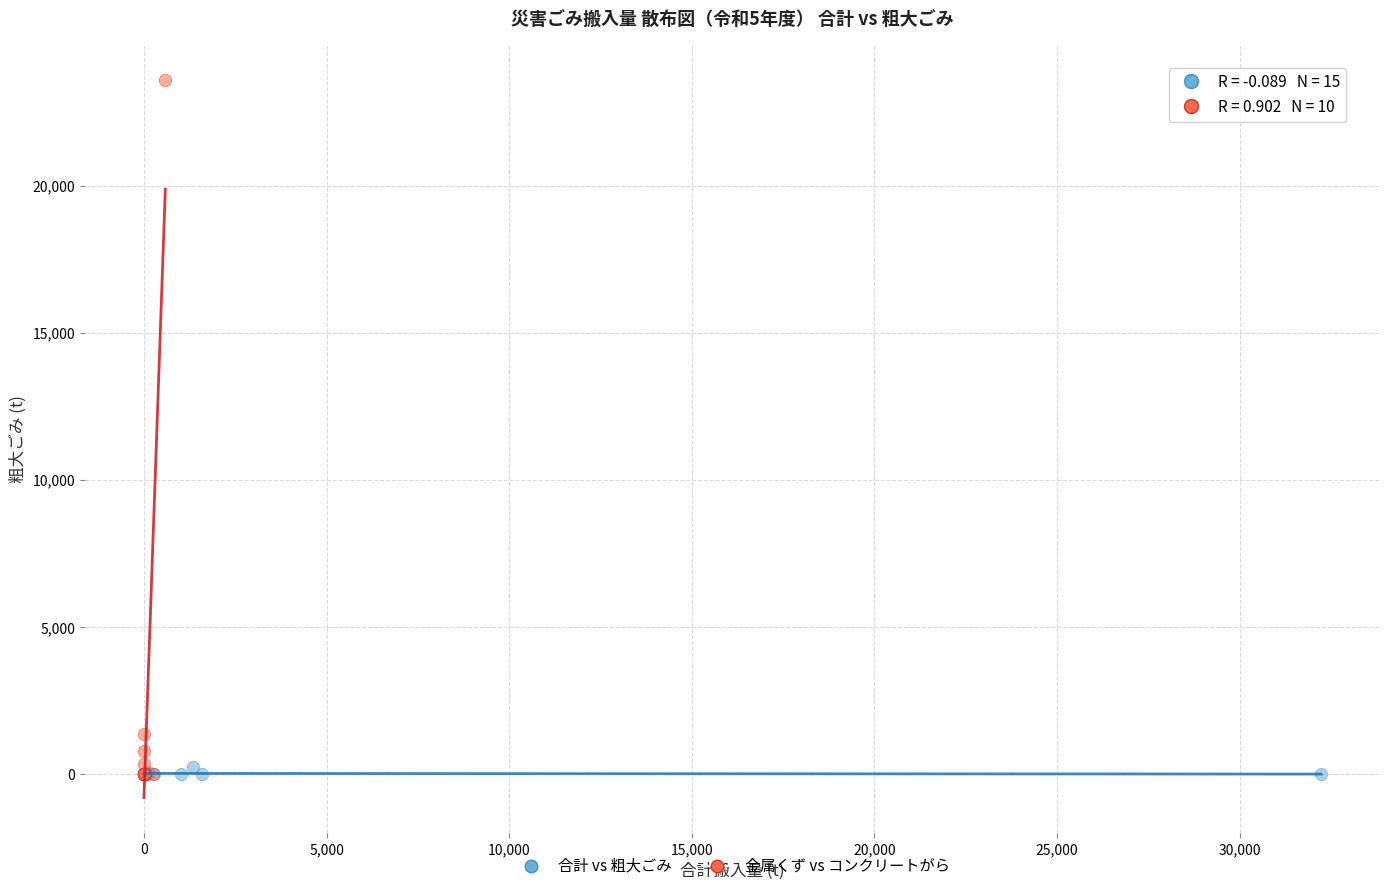

Which series has the widest spread of Y values?

金属くず vs コンクリートがら